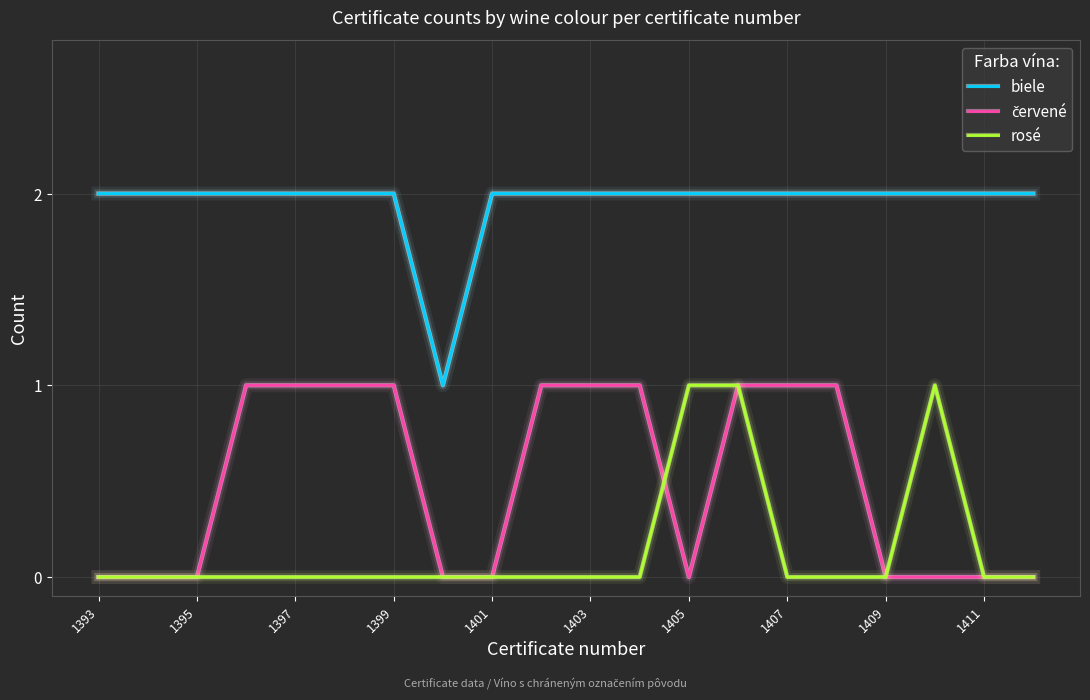

True or false: rosé and biele intersect in this chart.

False